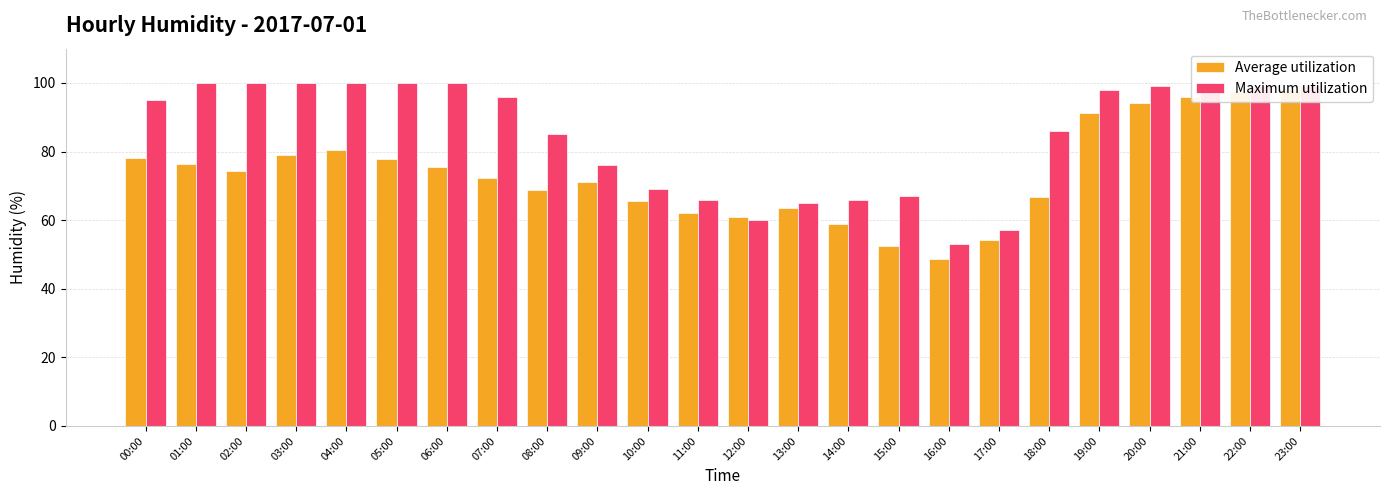

How many data points in Average utilization are less than 74?

12